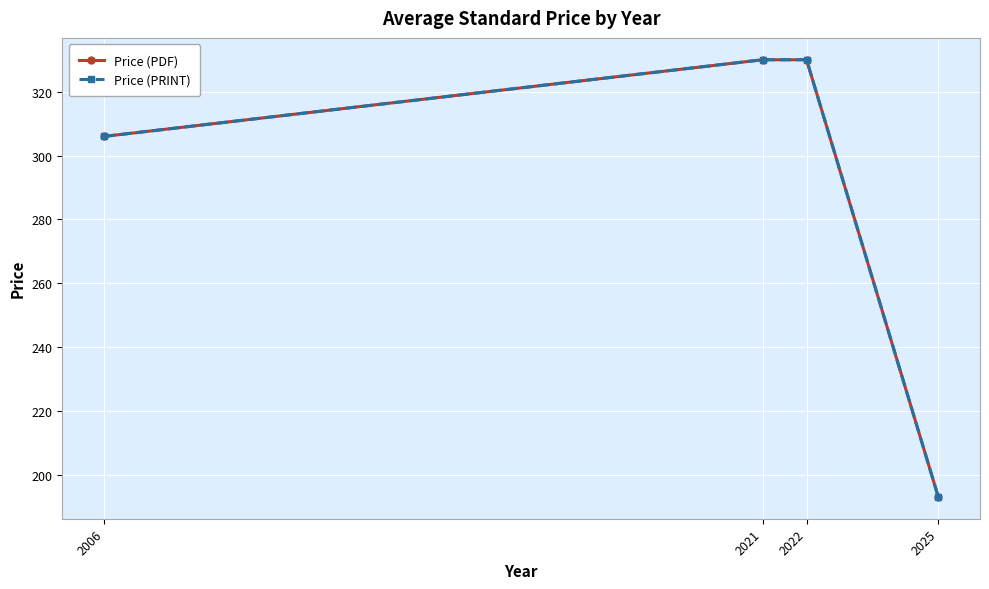

Does the chart have visible grid lines?

Yes